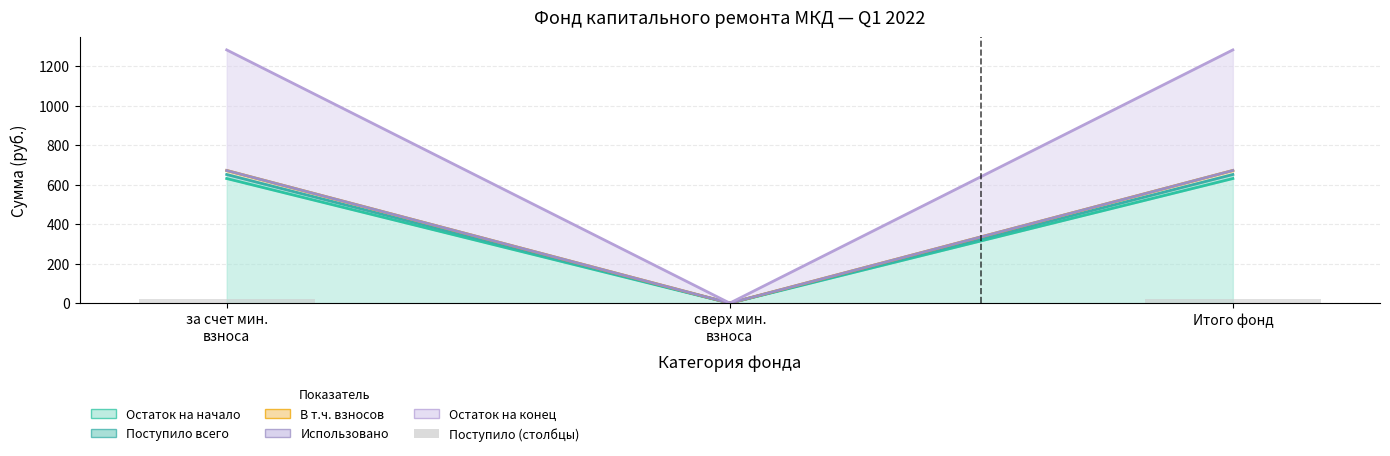

Rank the categories by value from lowest to highest.

сверх мин.
взноса, за счет мин.
взноса, Итого фонд